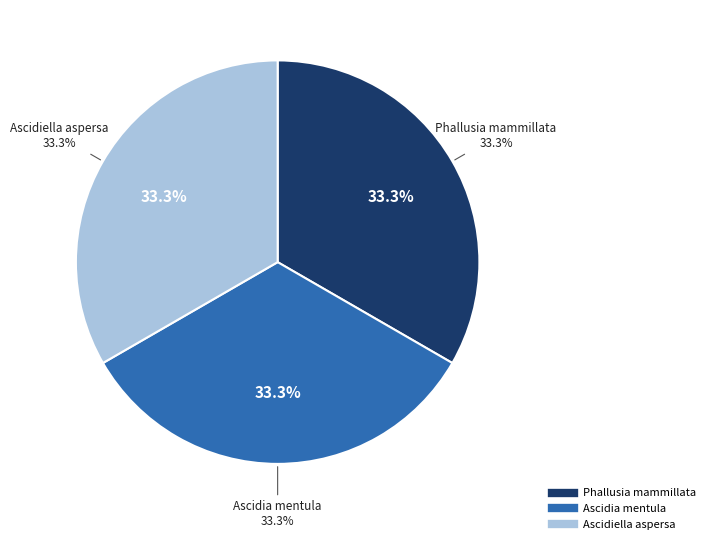

Which category has the biggest portion of the pie?

Phallusia mammillata